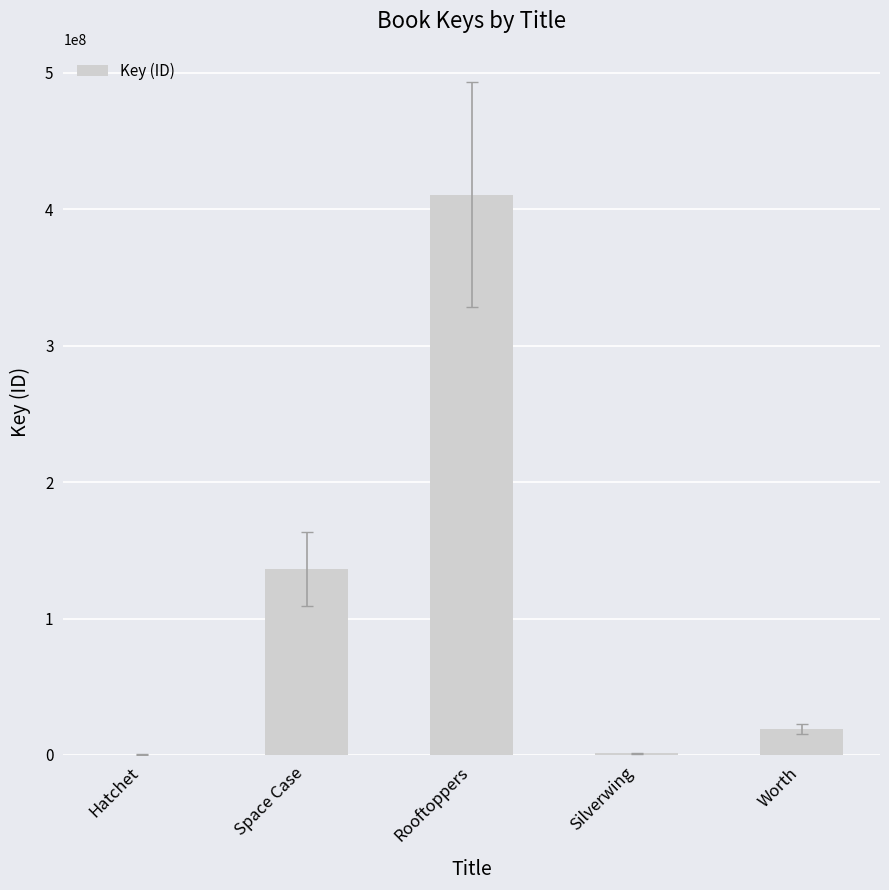

The chart shows a value of 317001 at Hatchet. True or false?

True